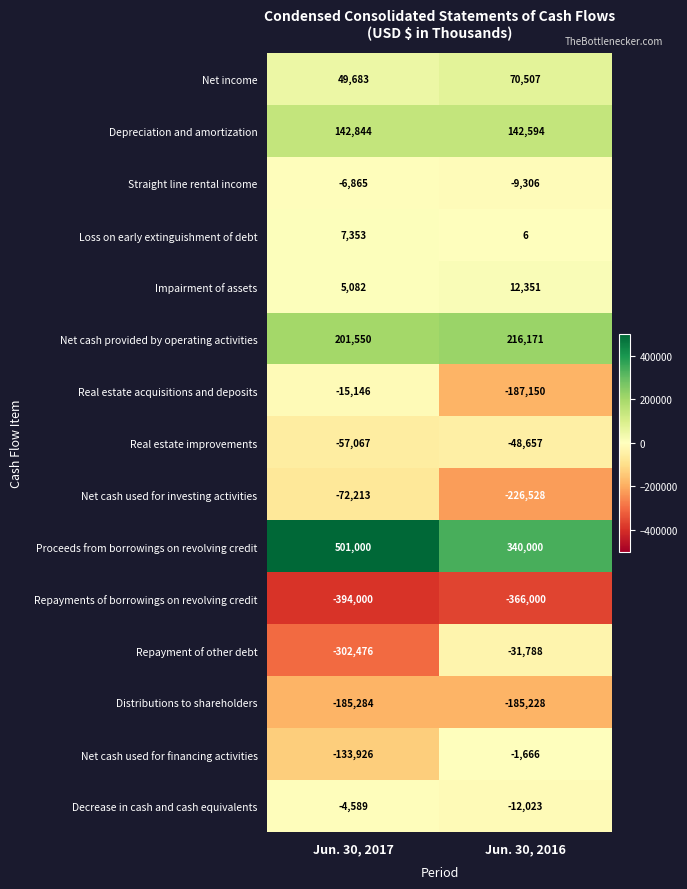

What is the sum of the Net cash provided by operating activities values at Jun. 30, 2017 and Jun. 30, 2016?

417721